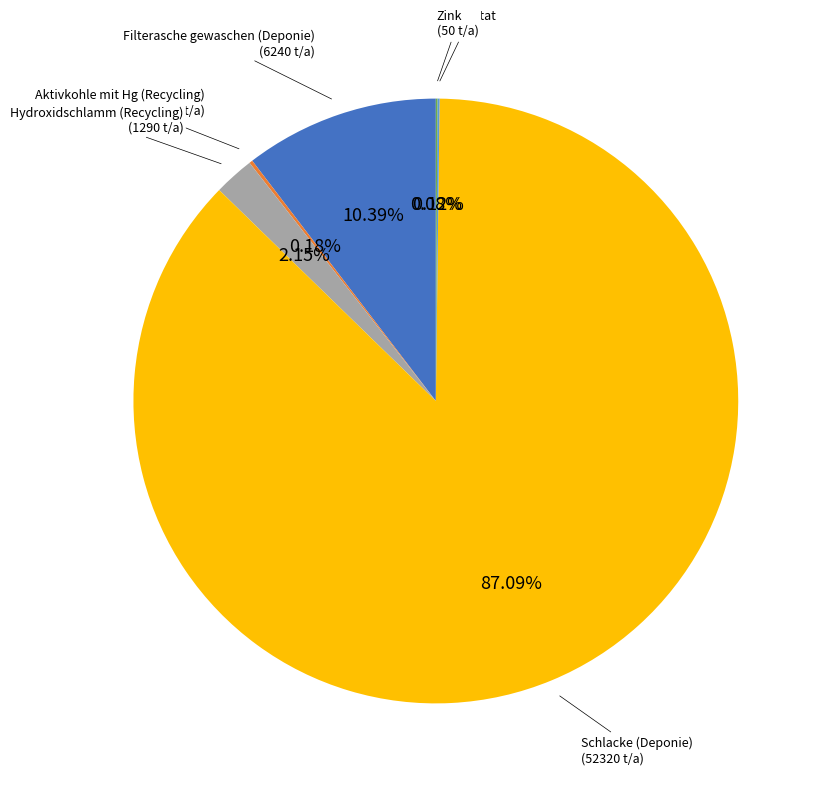

What is the largest slice in the pie chart?

Schlacke (Deponie)